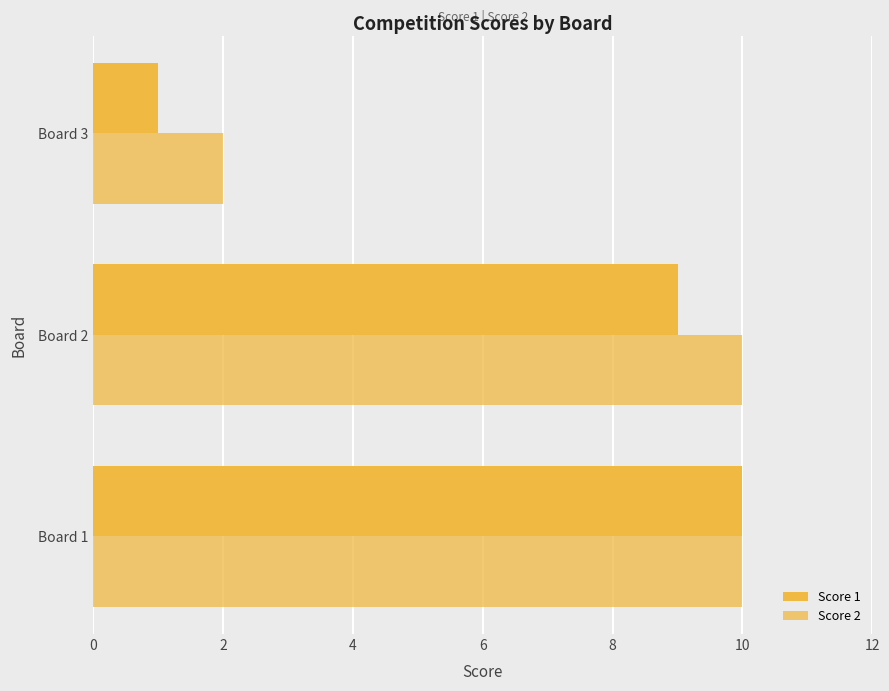

At which label is Score 1 closest to 5?

Board 2